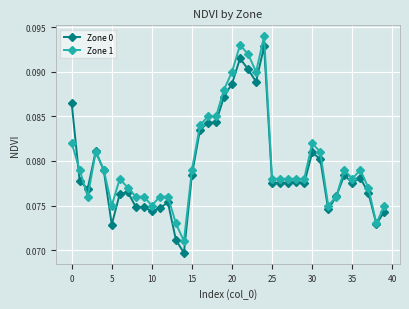

At how many categories does at least one series exceed 0?

40